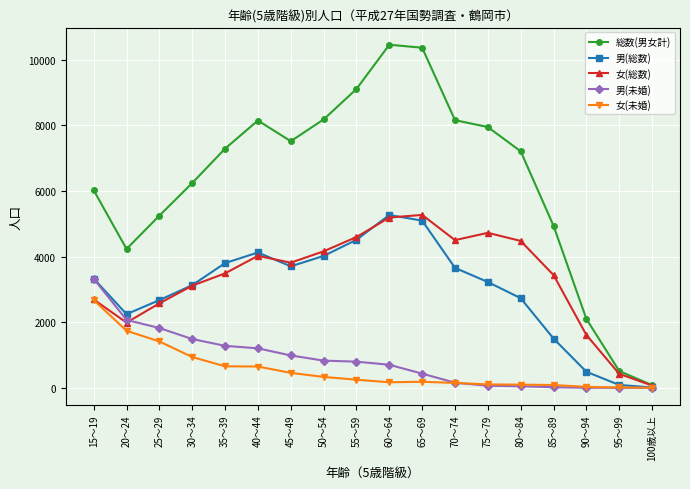

What is the value of the 女(総数) point at the 5th from the left?

3488